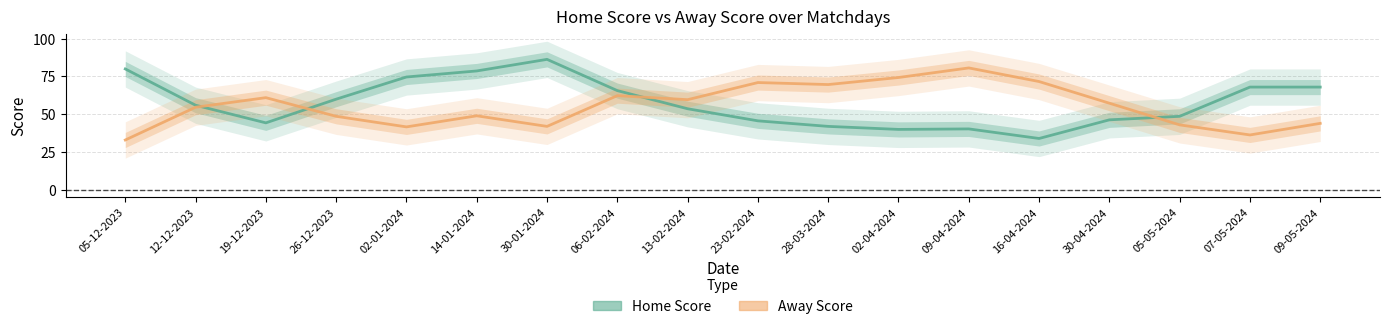

After their last crossing, which series has the higher values: Away Score or Home Score?

Home Score